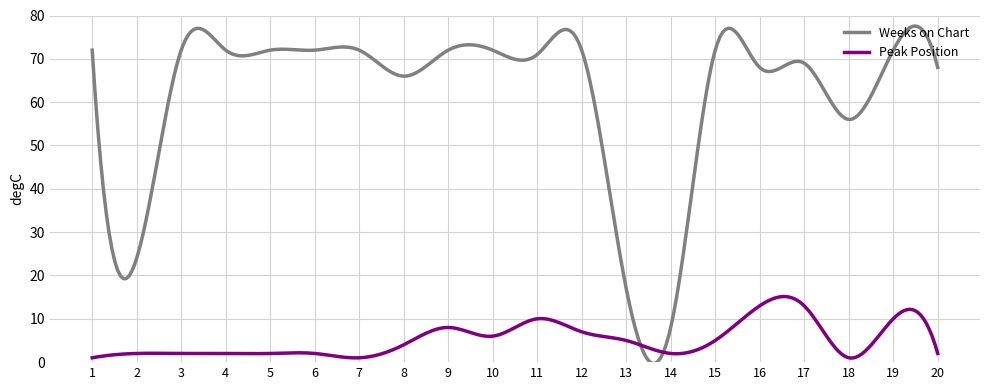

Which series has the largest range (max minus min)?

Weeks on Chart